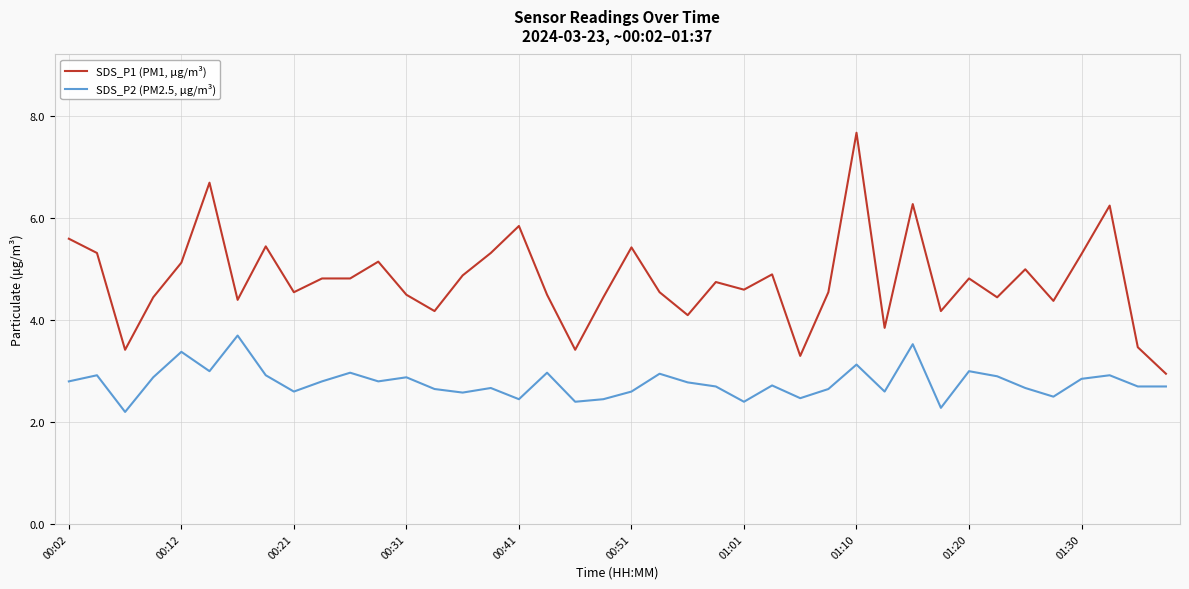

How many distinct data groups are displayed?

2